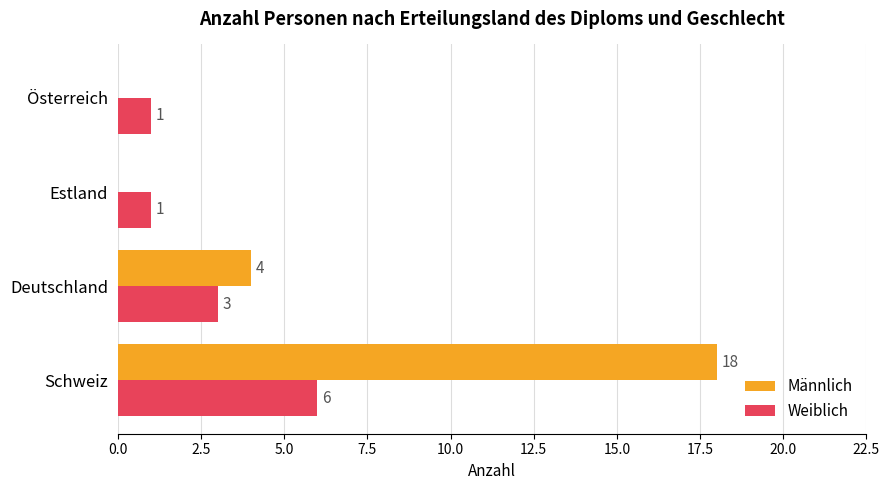

What is the maximum value for Weiblich?

6